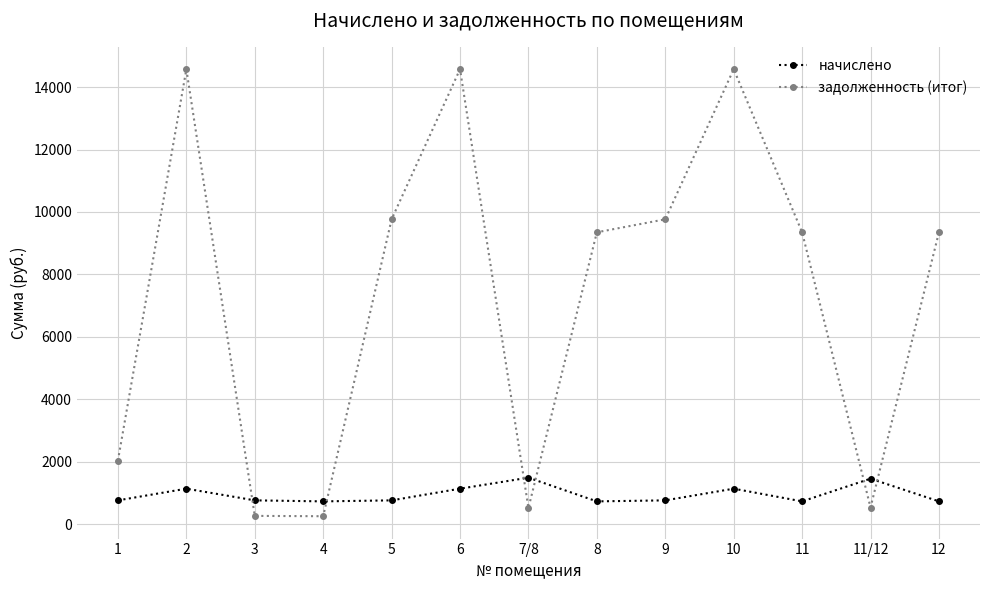

How many data points in начислено are above 759?

9